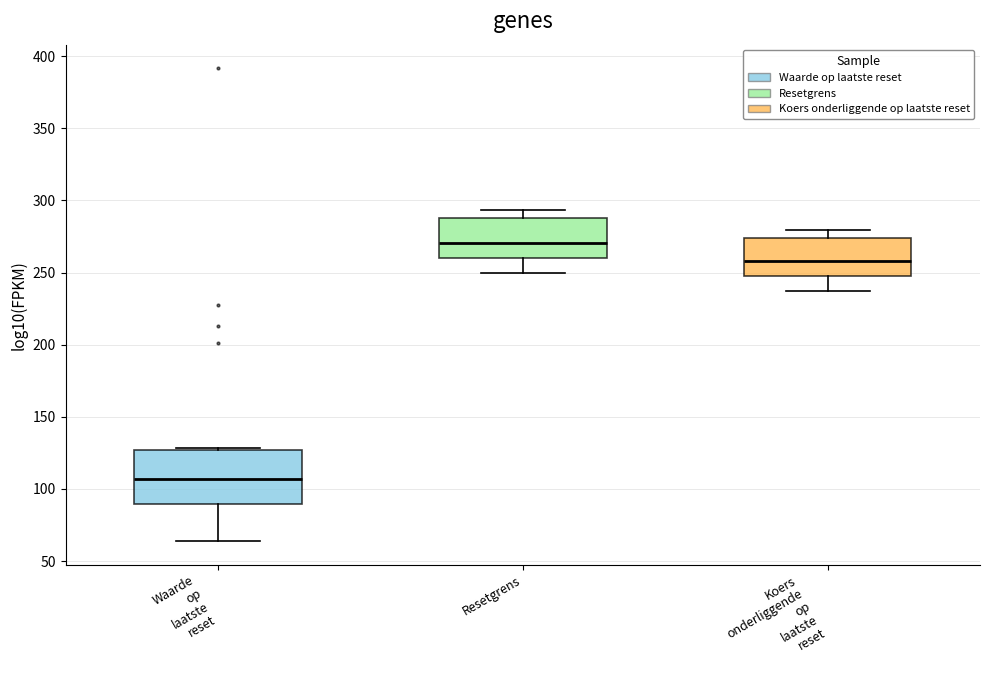

Which box has the lowest median line?

Waarde op laatste reset